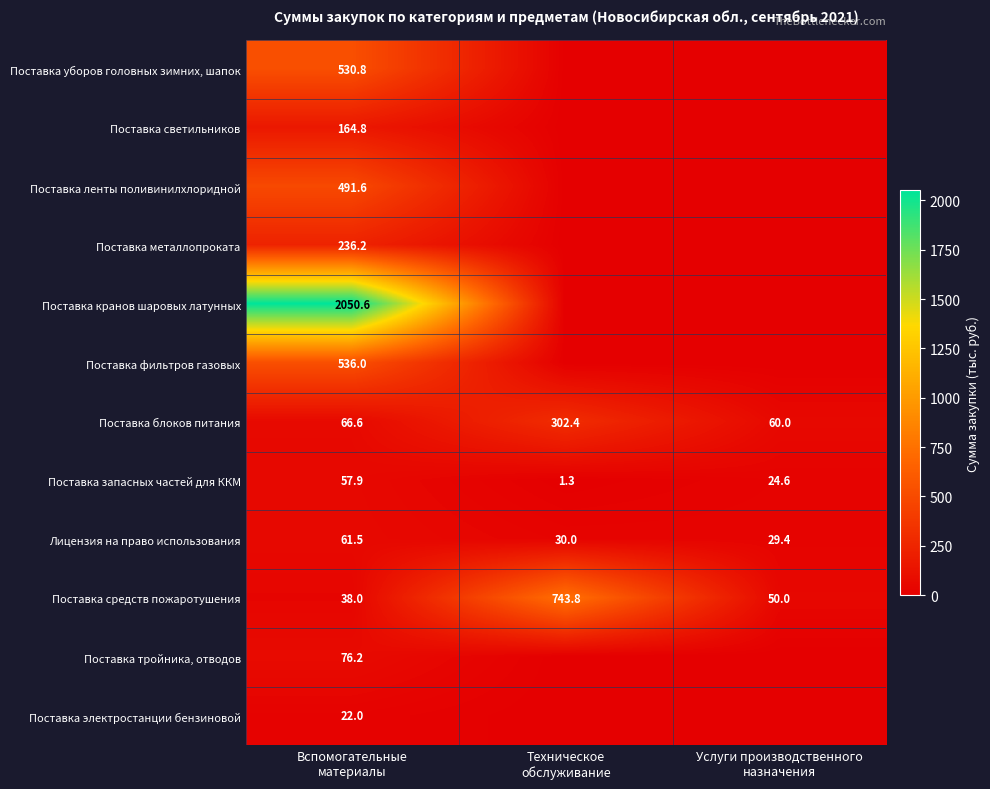

What is the maximum value for Поставка блоков питания?

302.4